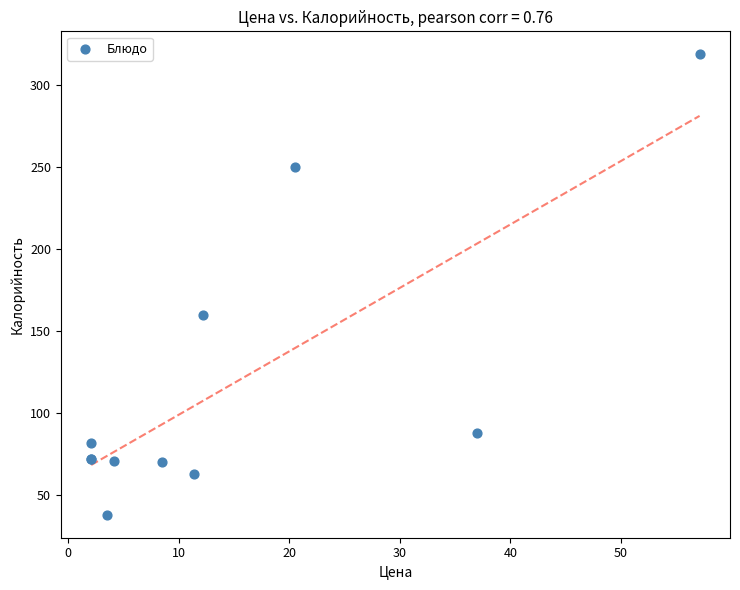

What Y value in the scatter plot is closest to 178?

160